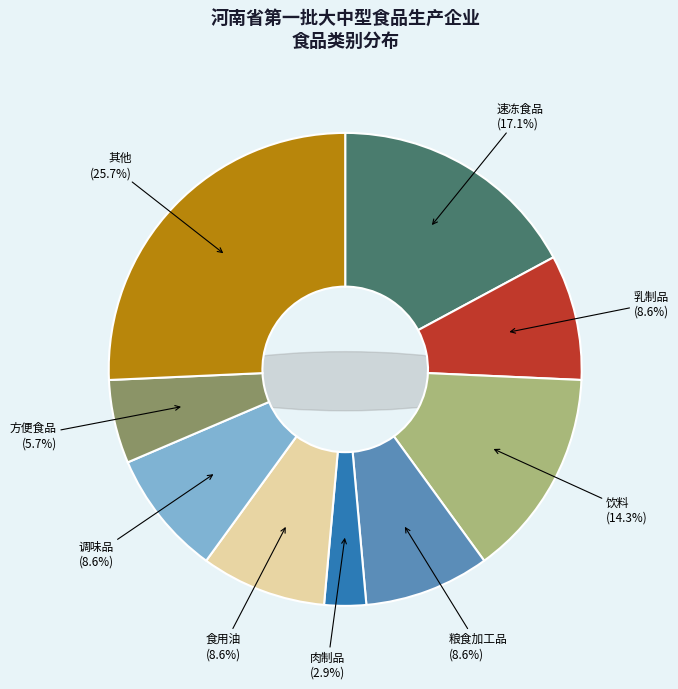

How many segments does this pie chart have?

2